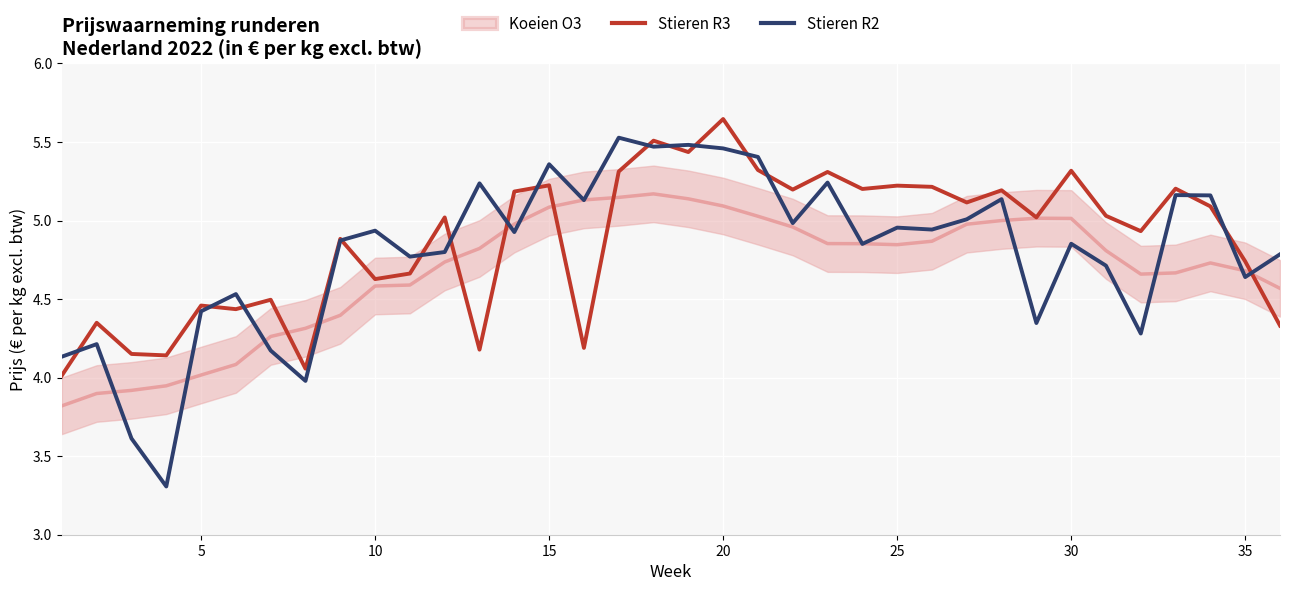

Is it true that Stieren R3 equals 3.0 at 20?

False